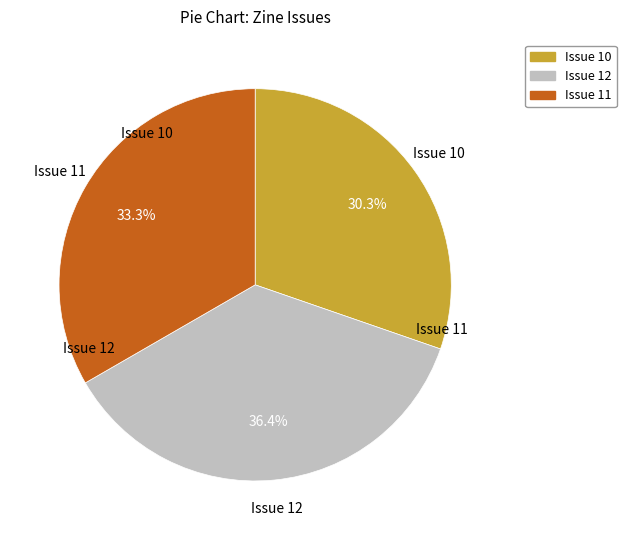

To the nearest percent, what is the difference between the largest and smallest slice percentages?

6%